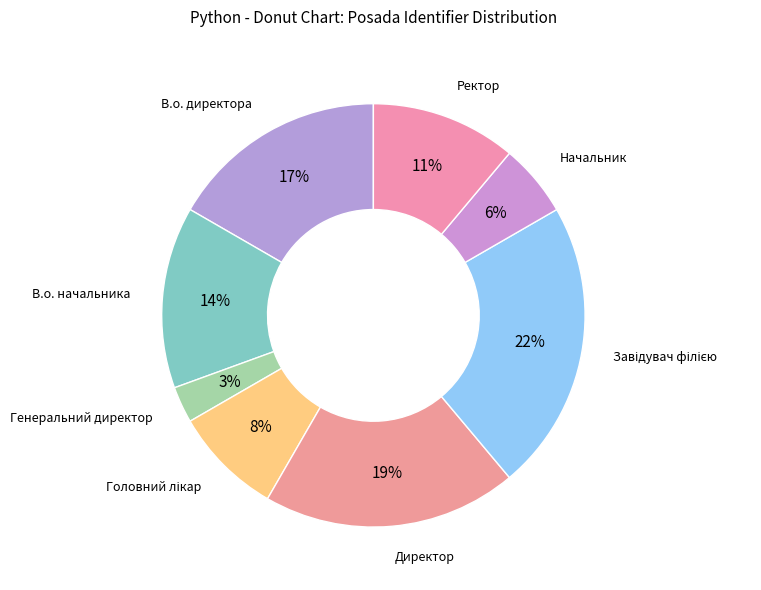

How many slices are in this pie chart?

8